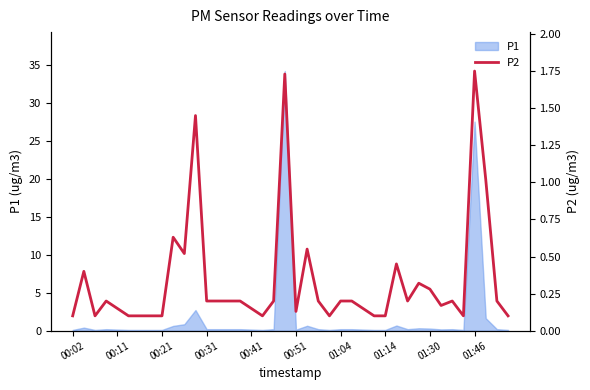

At which label is the value closest to 0?

00:02